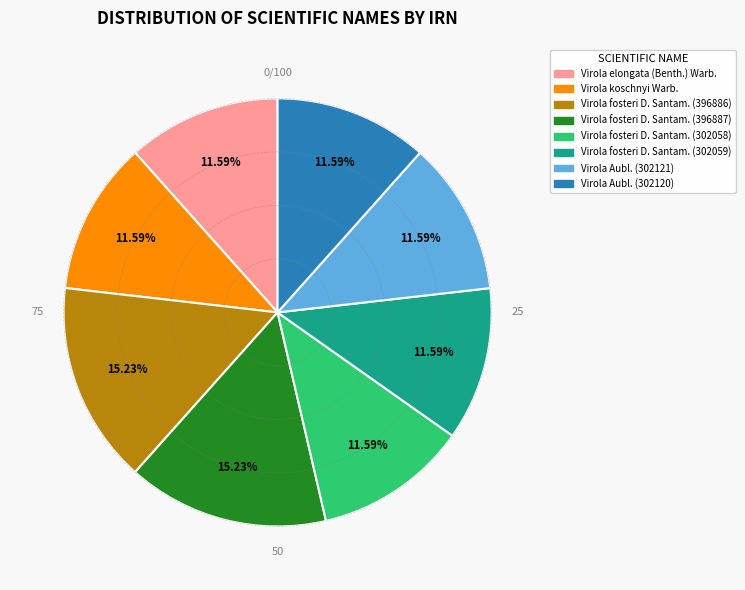

Approximately how many times larger is the value at Virola elongata (Benth.) Warb. compared to Virola fosteri D. Santam. (396887)?

0.8